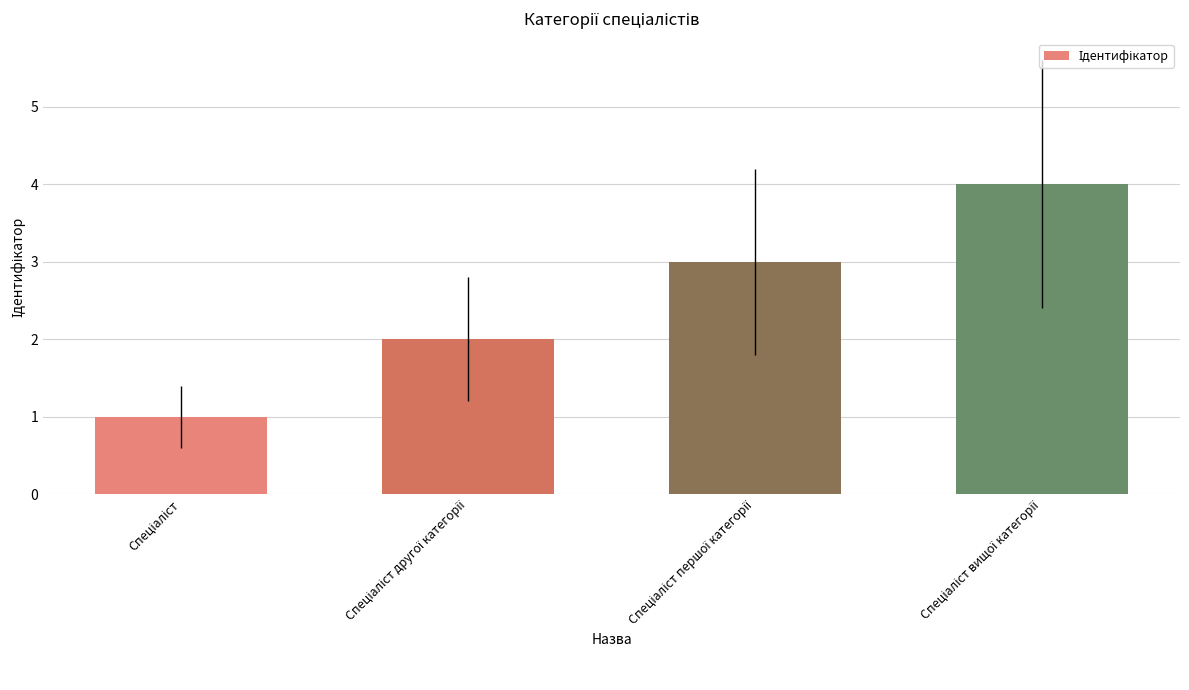

What is the sum of all values?

10